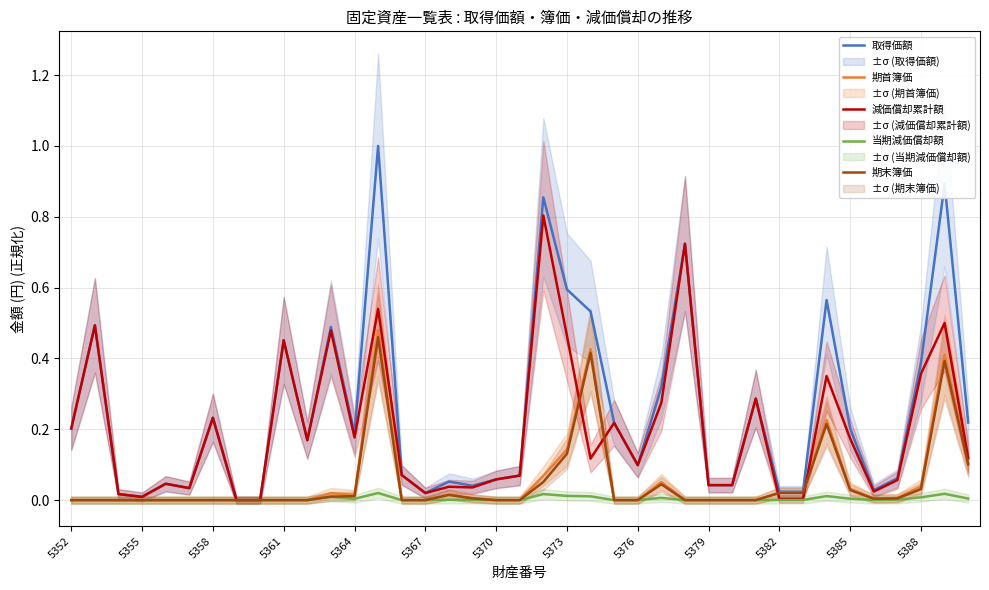

The value of 当期減価償却額 at 22 is 0.0. True or false?

False